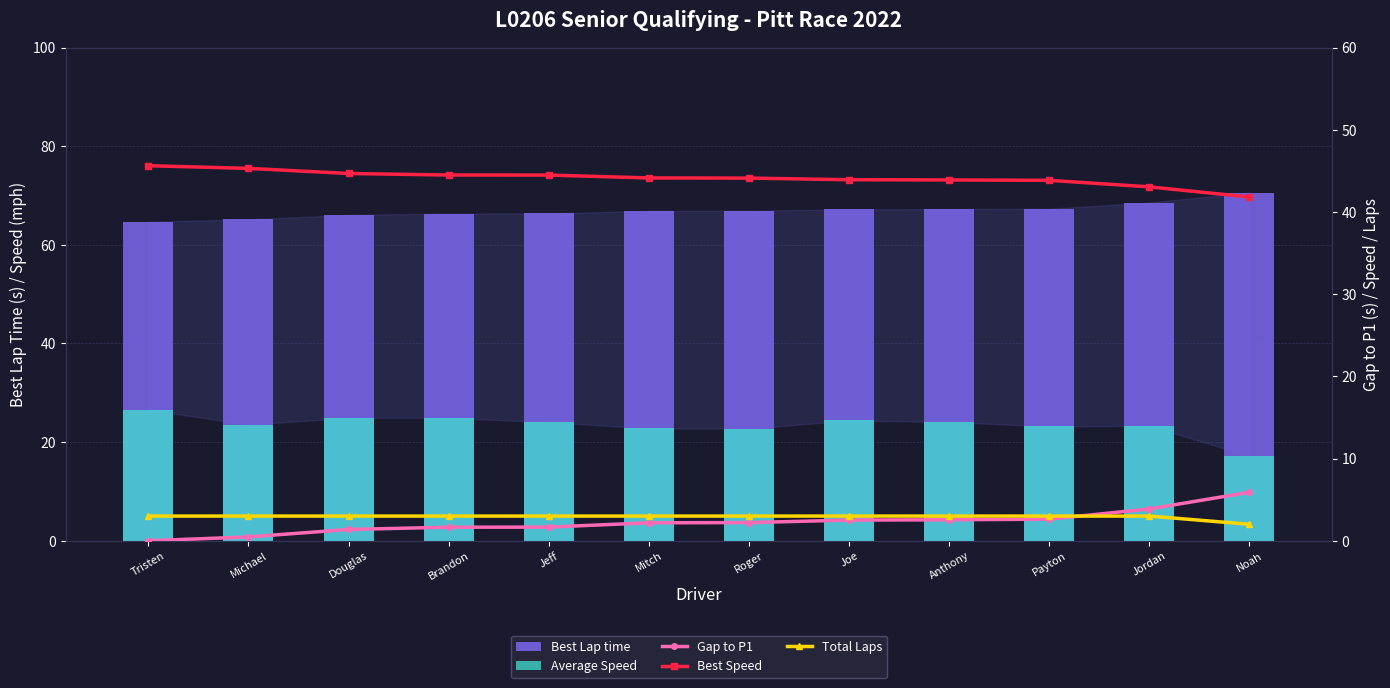

What is the label of the 2nd bar from the right?

Jordan